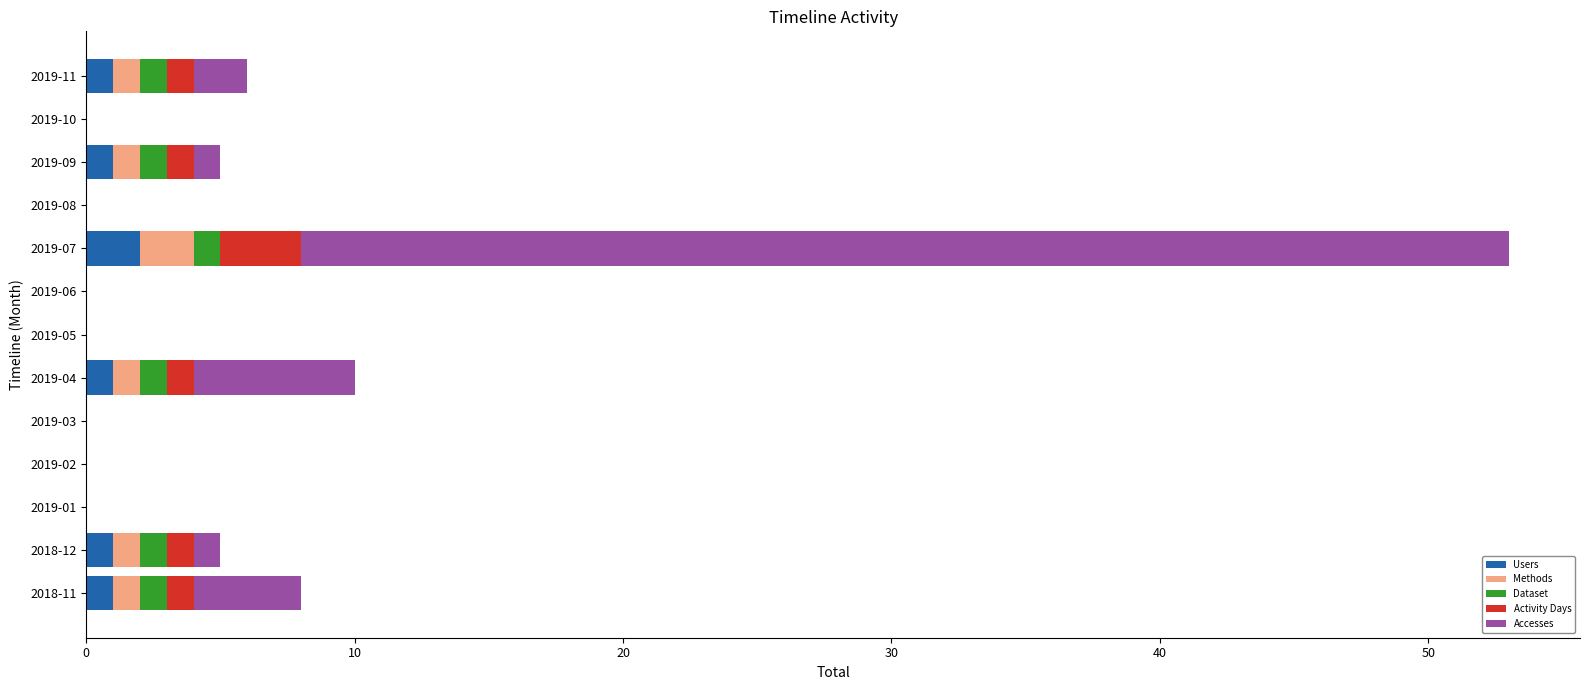

At which category is the sum across all series the highest?

2019-07